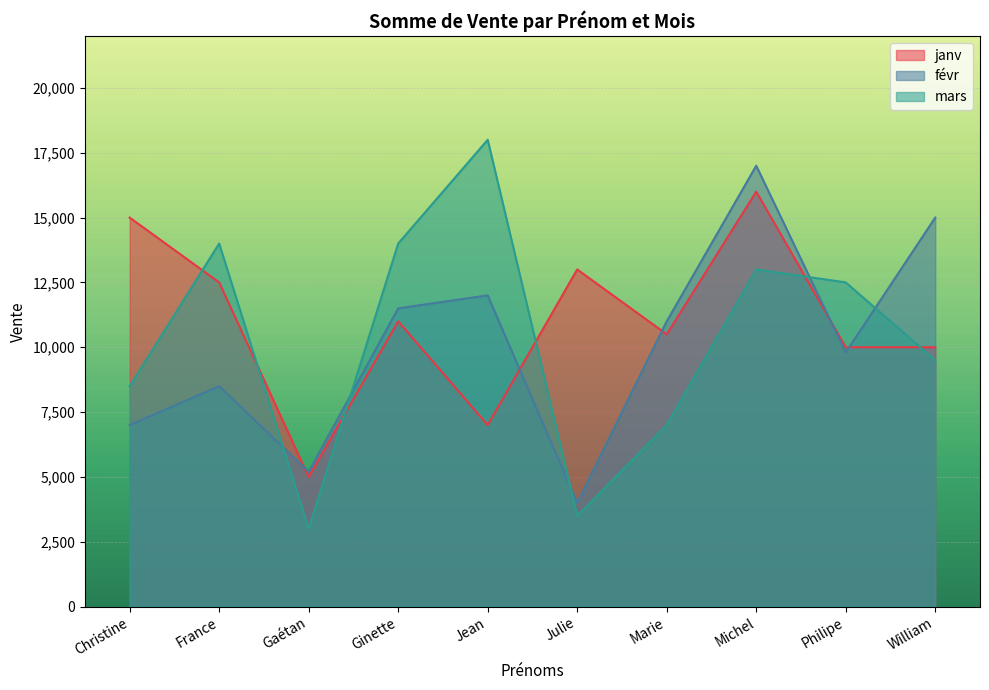

What is the average value of the févr series?

10100